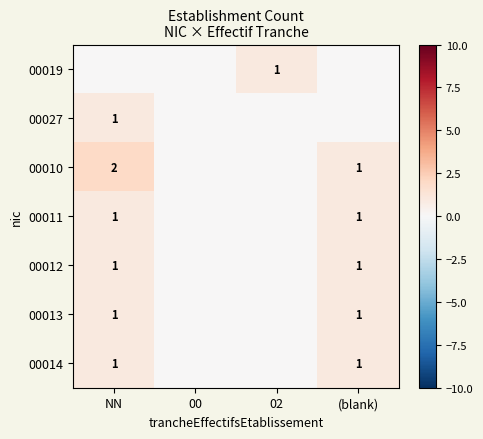

The value of 00014 at NN is 0. True or false?

False